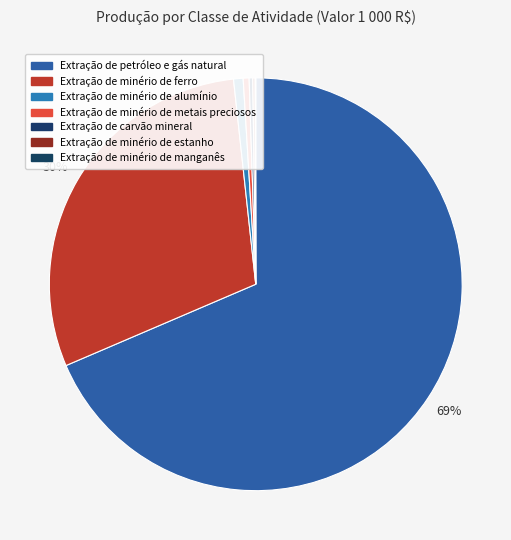

The Extração de minério de metais preciosos slice represents 0% of the pie. True or false?

True